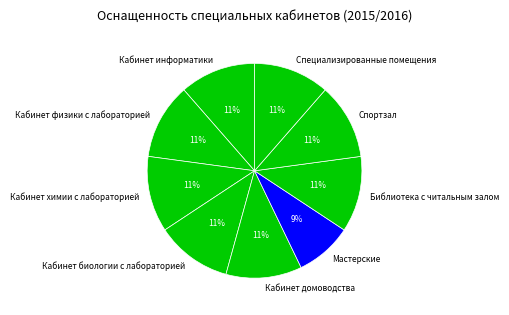

True or false: Кабинет физики с лабораторией accounts for 11% of the total.

True